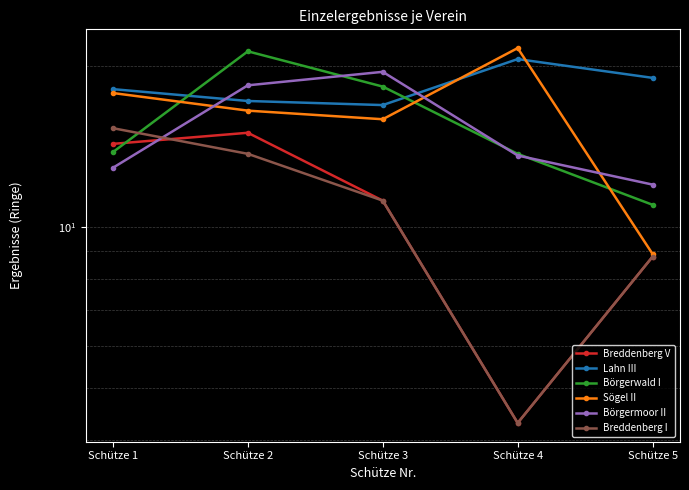

Between Schütze 2 and Schütze 4, which is larger?

Schütze 2